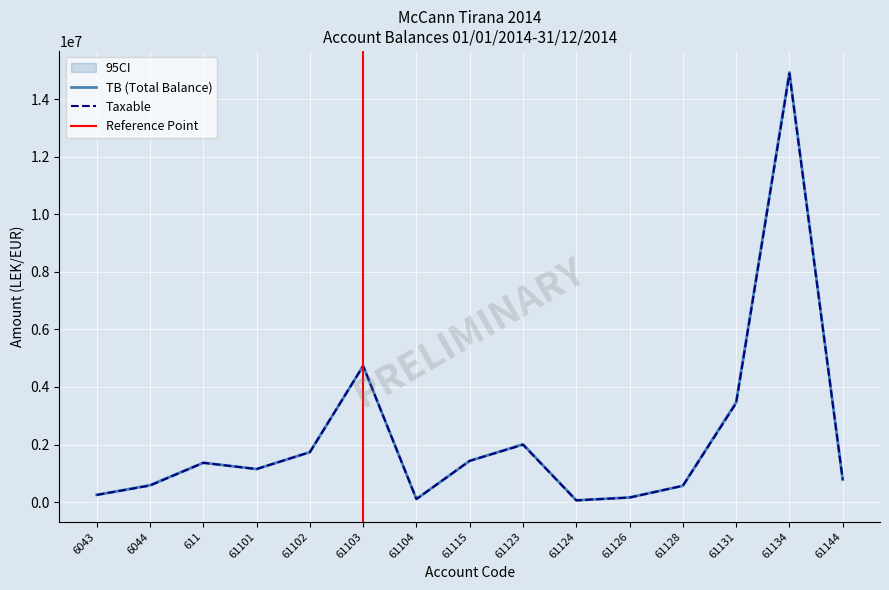

Where is the first local maximum for Taxable?

611